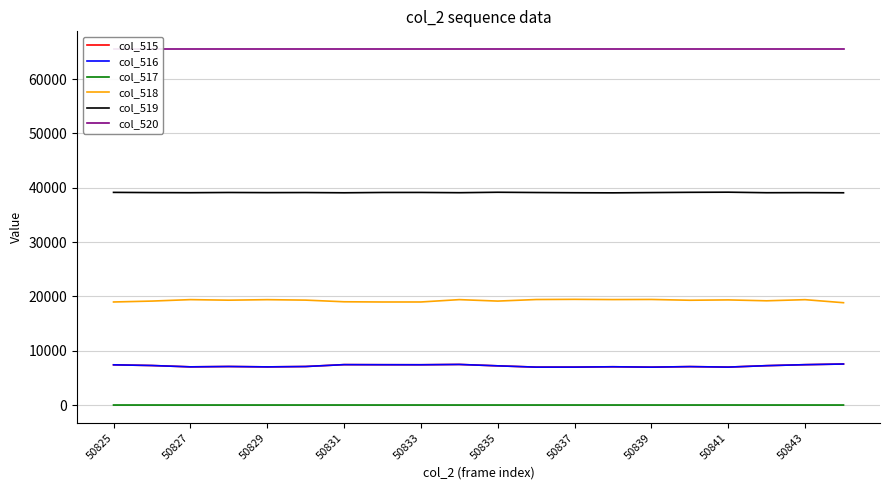

True or false: col_515 and col_519 cross at least once.

False